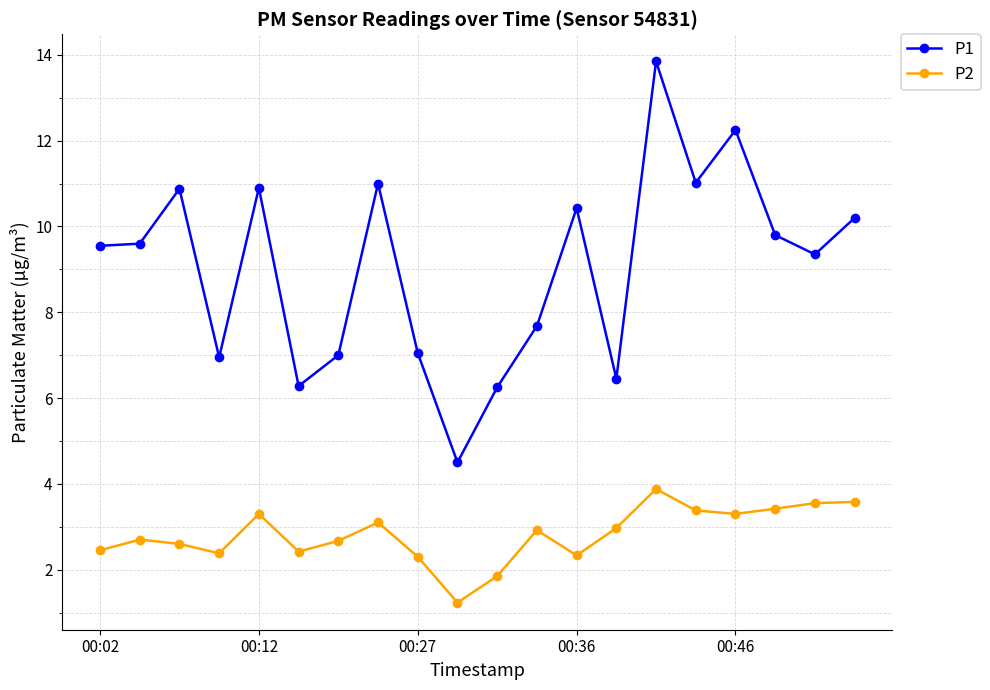

What is the value of the P2 point at the 1st from the left?

2.5